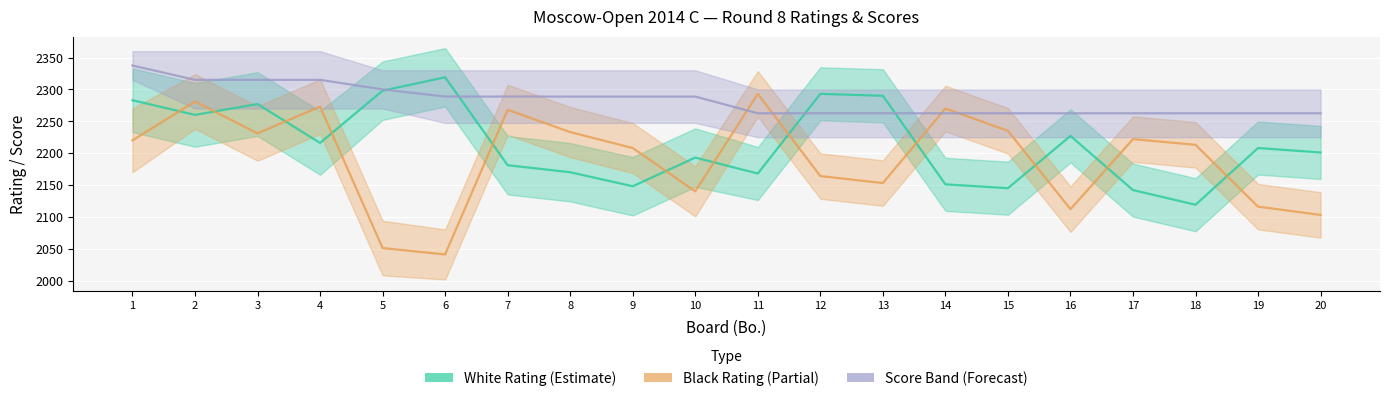

Reading left to right, extract all data points from this chart.

White Rating (Estimate): 1=2283.0	2=2260.0	3=2277.0	4=2216.0	5=2298.0	6=2319.0	7=2181.0	8=2170.0	9=2148.0	10=2193.0	11=2168.0	12=2293.0	13=2290.0	14=2151.0	15=2145.0	16=2227.0	17=2142.0	18=2119.0	19=2208.0	20=2201.0
Black Rating (Partial): 1=2220.0	2=2281.0	3=2231.0	4=2273.0	5=2051.0	6=2041.0	7=2268.0	8=2233.0	9=2208.0	10=2140.0	11=2293.0	12=2164.0	13=2153.0	14=2270.0	15=2235.0	16=2112.0	17=2222.0	18=2213.0	19=2116.0	20=2103.0
Score Band (Forecast): 1=2337.5	2=2315.0	3=2315.0	4=2315.0	5=2300.0	6=2288.8	7=2288.8	8=2288.8	9=2288.8	10=2288.8	11=2262.5	12=2262.5	13=2262.5	14=2262.5	15=2262.5	16=2262.5	17=2262.5	18=2262.5	19=2262.5	20=2262.5